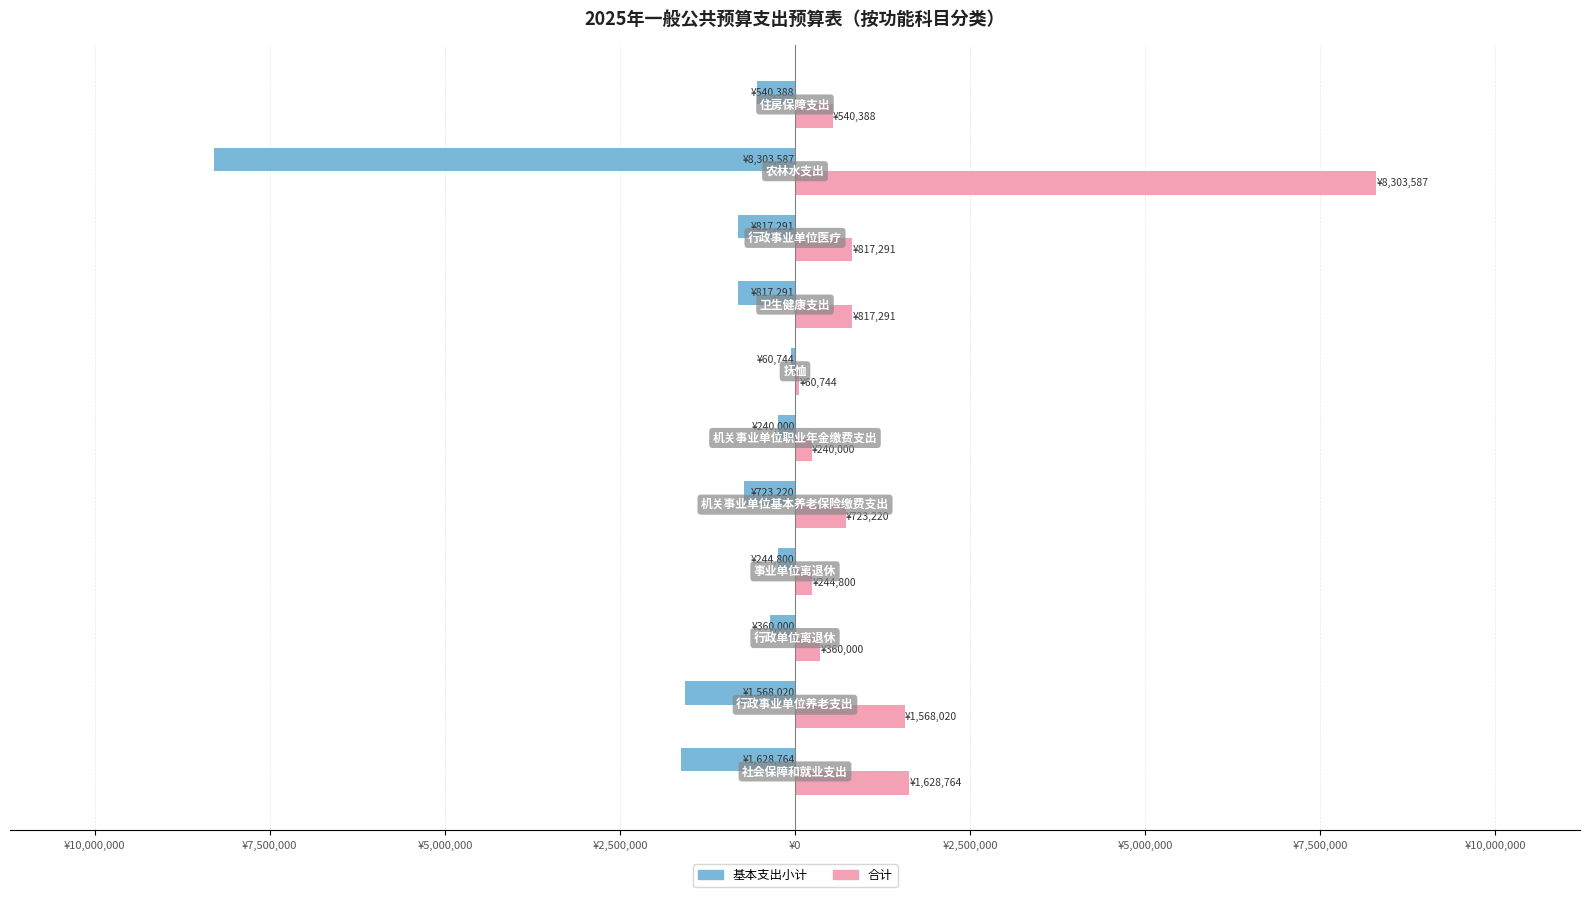

What is the maximum value shown in the chart?

8303587.0